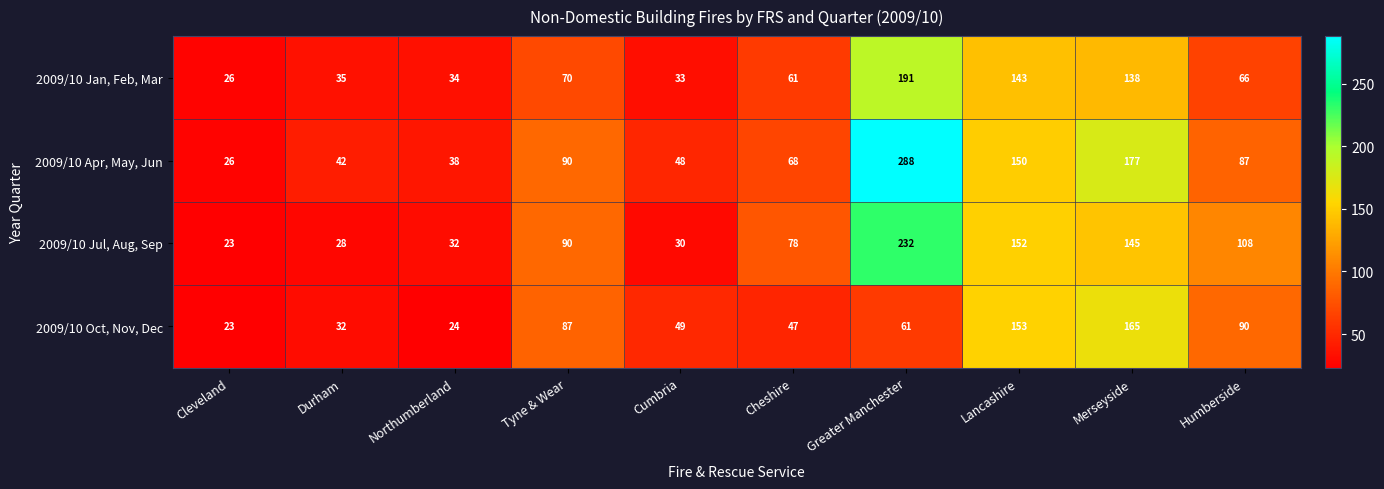

Is it true that 2009/10 Apr, May, Jun equals 75 at Cumbria?

False